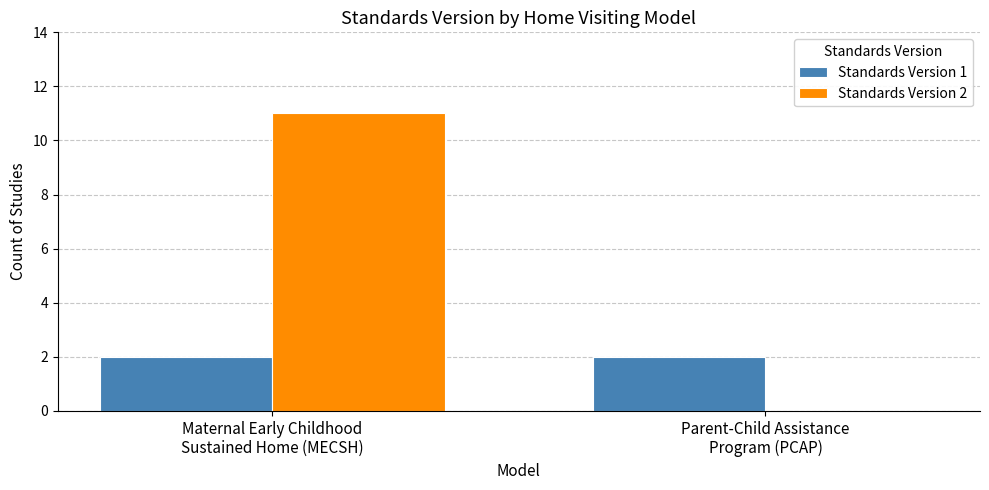

Which series has the largest total across all categories?

Standards Version 2